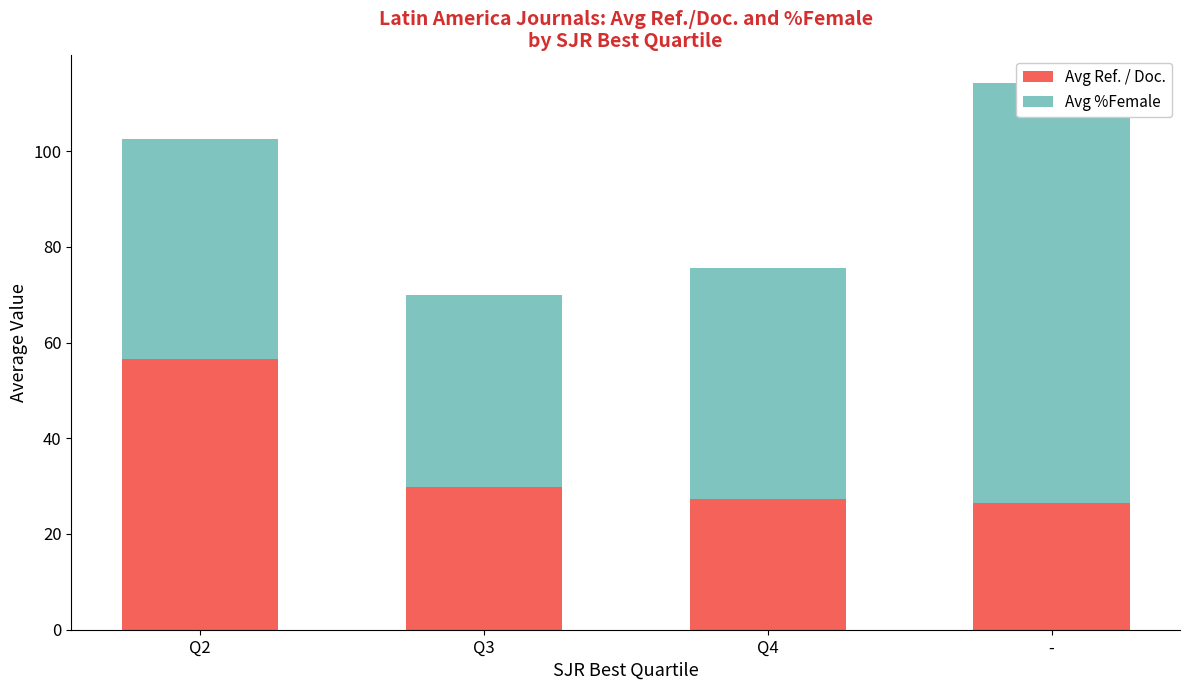

Which label corresponds to the smallest value in the chart?

-